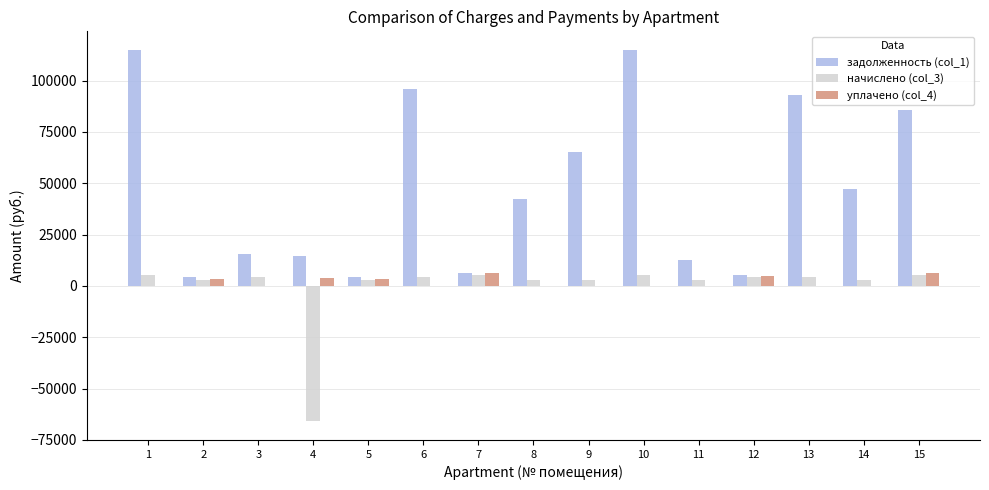

The value of задолженность (col_1) at 15 is 31472.8. True or false?

False